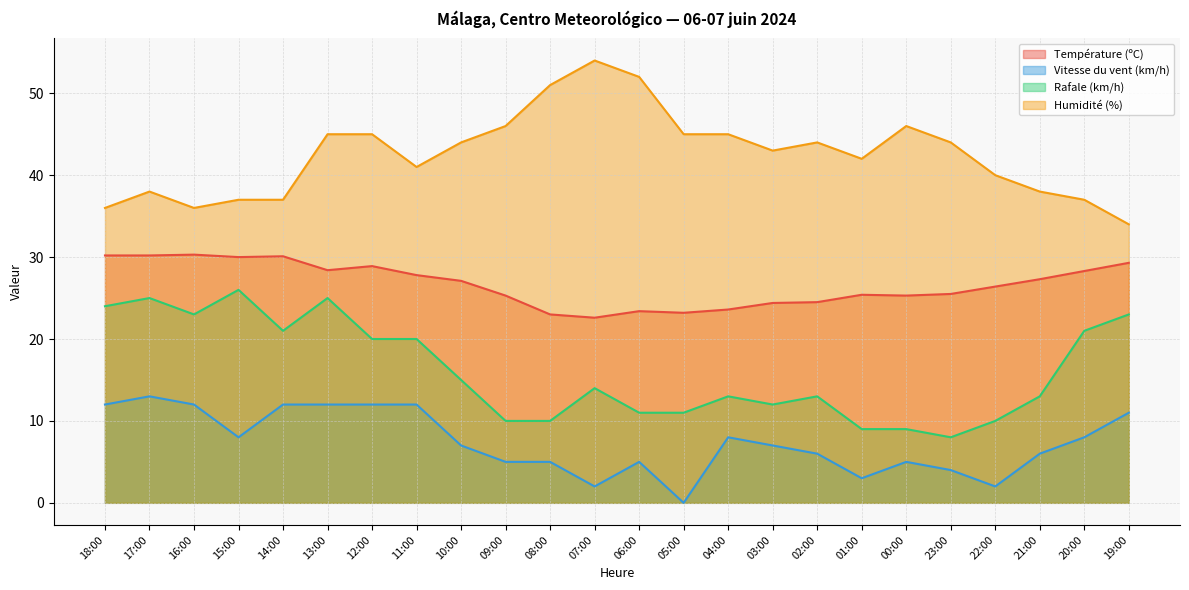

What is the difference between the second highest and second lowest values in the Humidité (%) series?

16.0